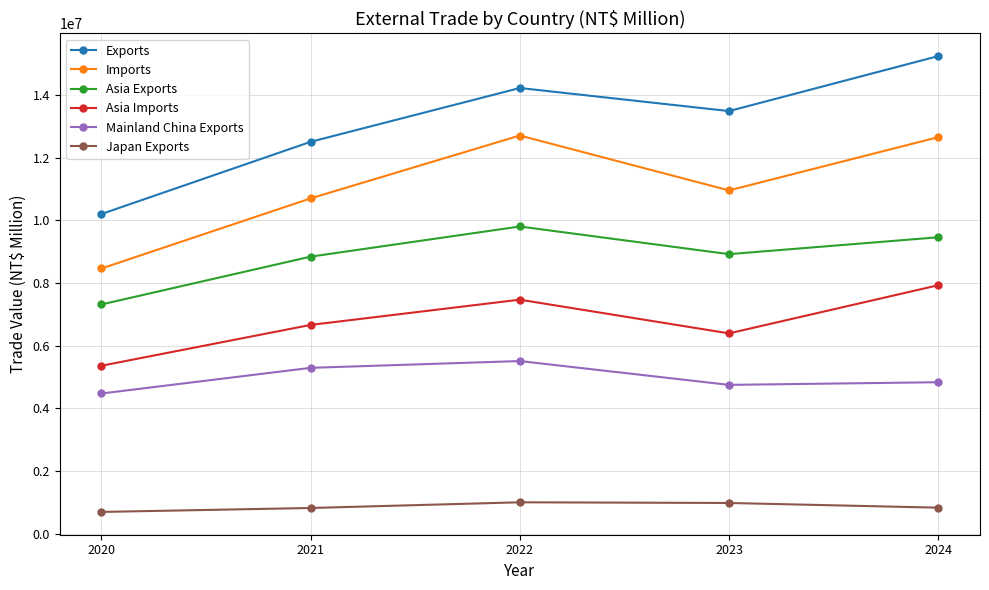

Is this an area chart (filled region under the line)?

No